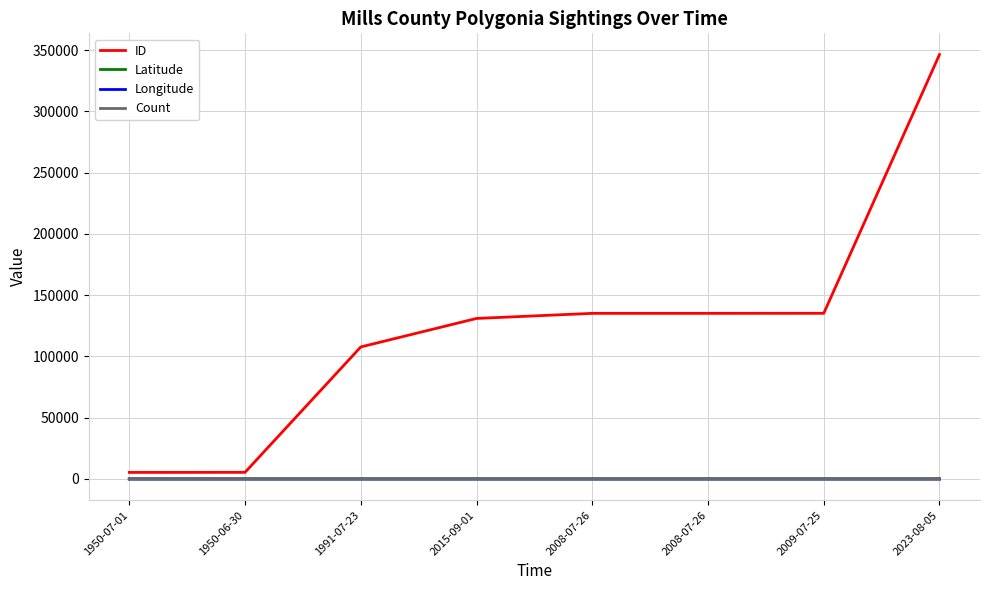

What is the difference between the maximum and minimum values in the Latitude series?

0.1